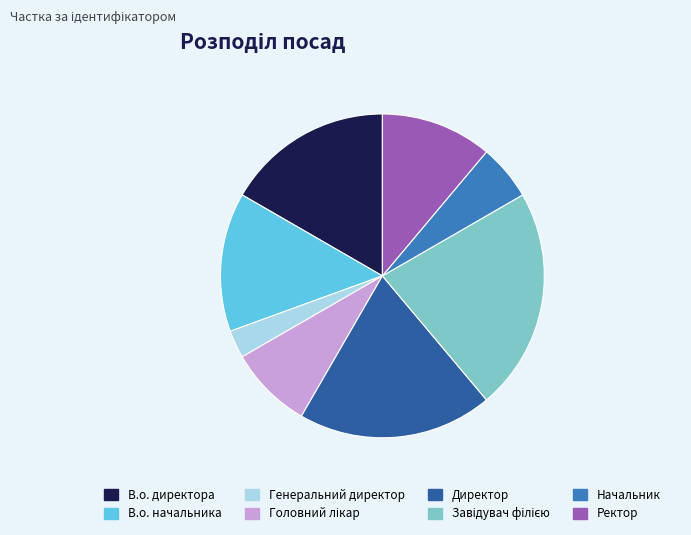

Combined, do Директор and Начальник account for over 50%?

No